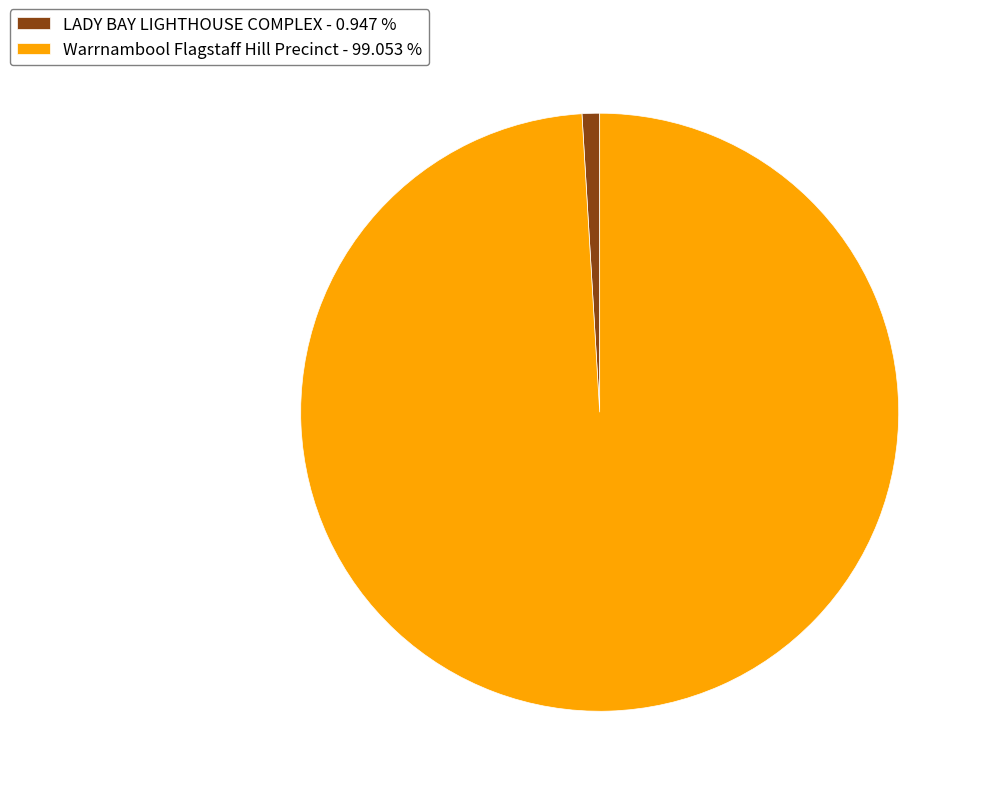

Between Warrnambool Flagstaff Hill Precinct - 99.053 % and LADY BAY LIGHTHOUSE COMPLEX - 0.947 %, which is larger?

Warrnambool Flagstaff Hill Precinct - 99.053 %